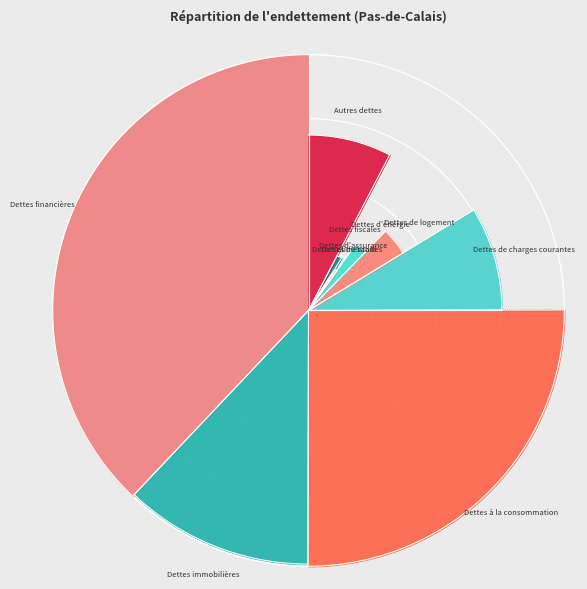

Combined, what portion of the pie is Dettes d'assurance and Dettes alimentaires?

0.7%